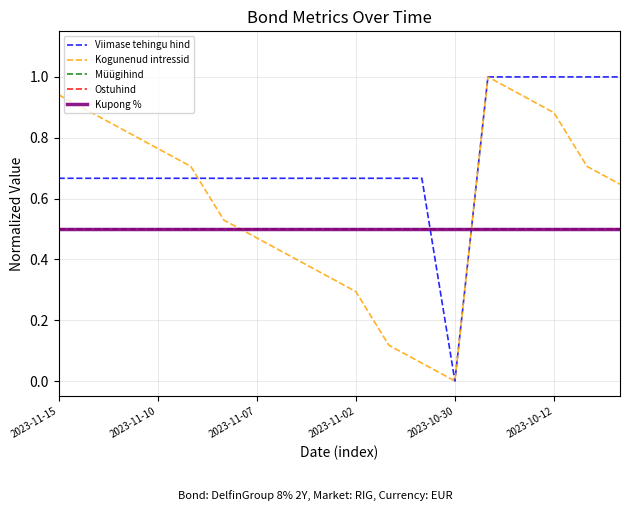

What is the sum of all Ostuhind values?

9.0